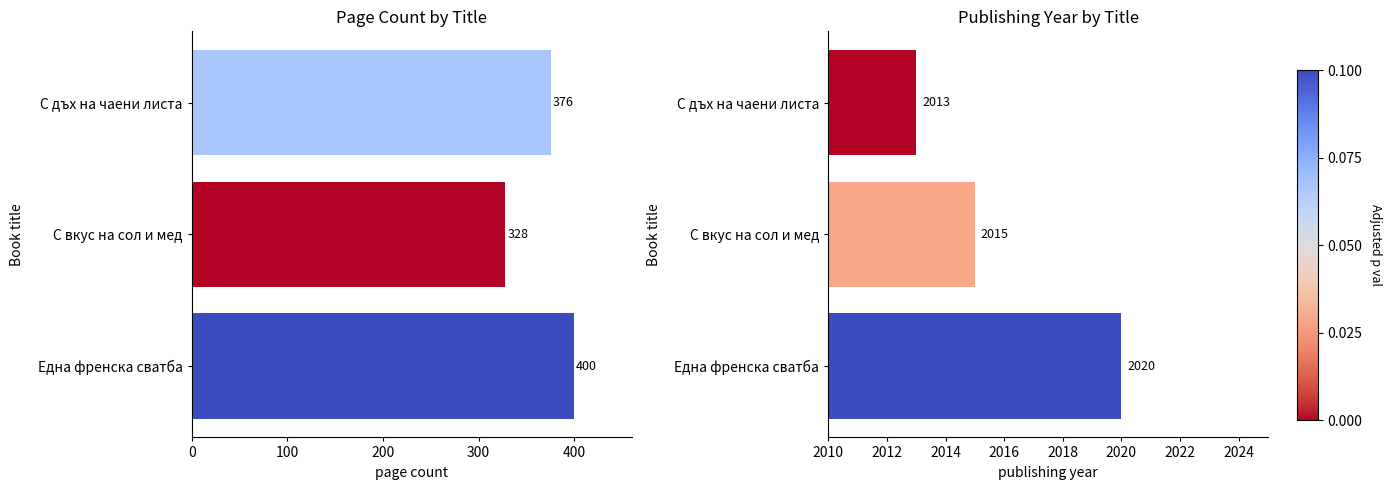

Count the pageCount values in the range 328 to 400.

3